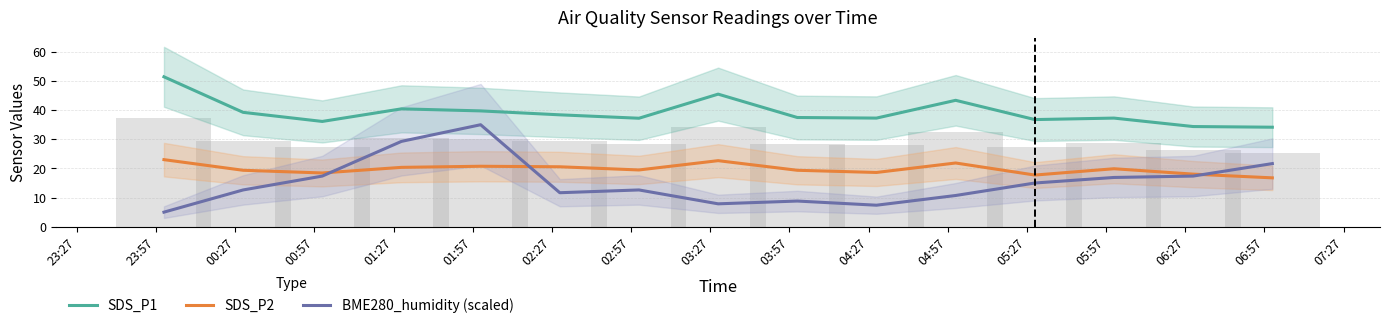

What is the label of the 4th bar from the right?

04:57